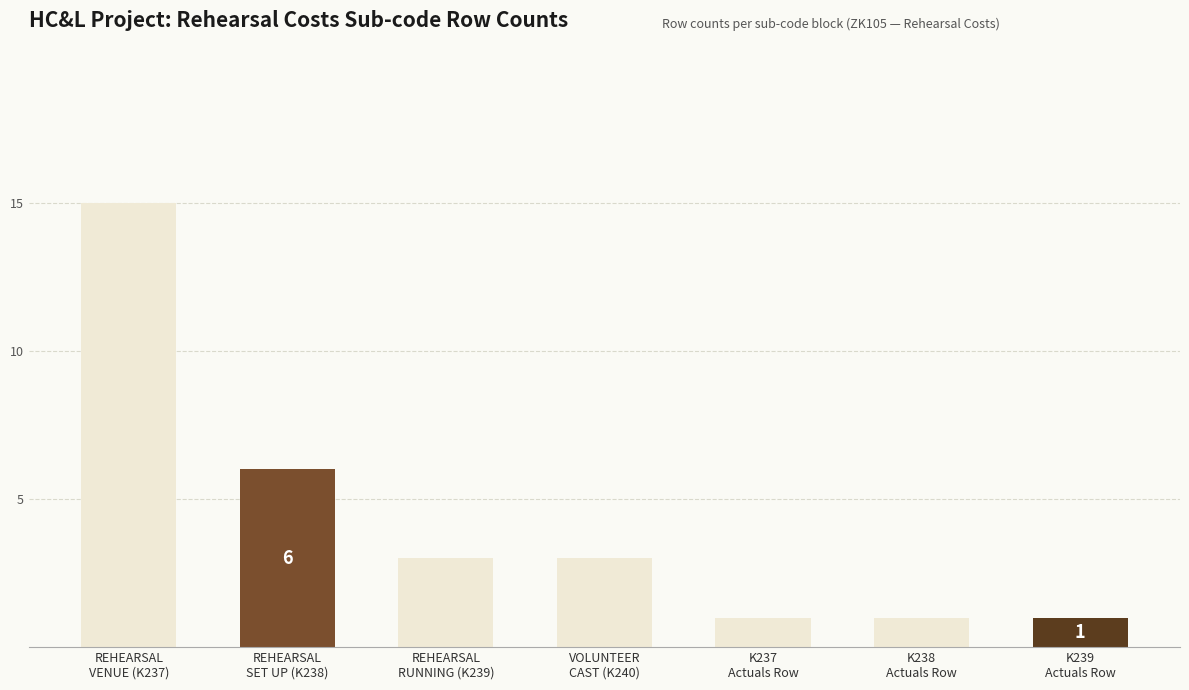

What is the label of the 1st bar from the left?

REHEARSAL
VENUE (K237)